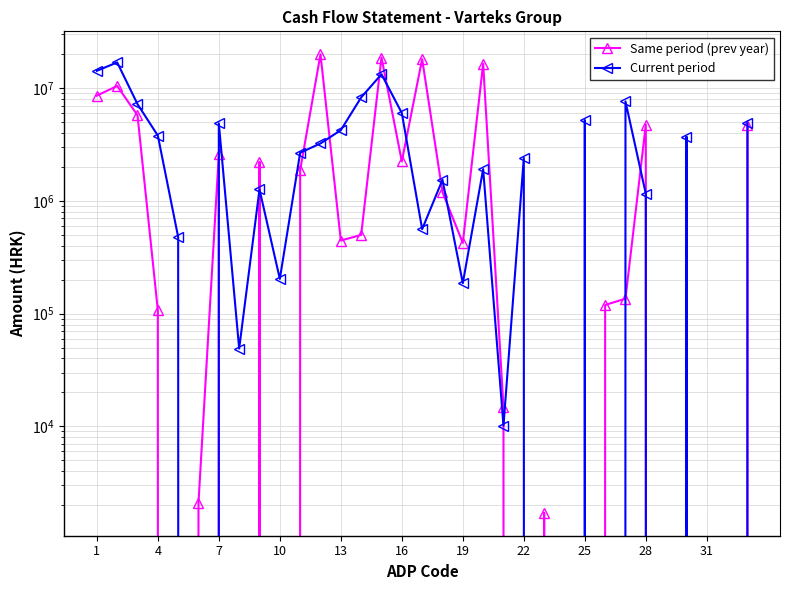

Which series has the largest range (max minus min)?

Same period (prev year)